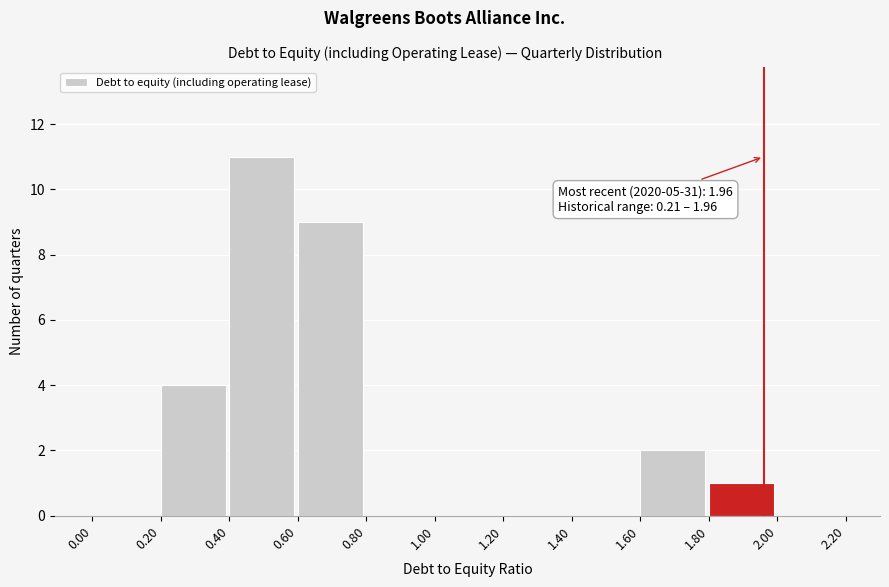

Over which range of the x-axis is the bar tallest?

0.40 to 0.60